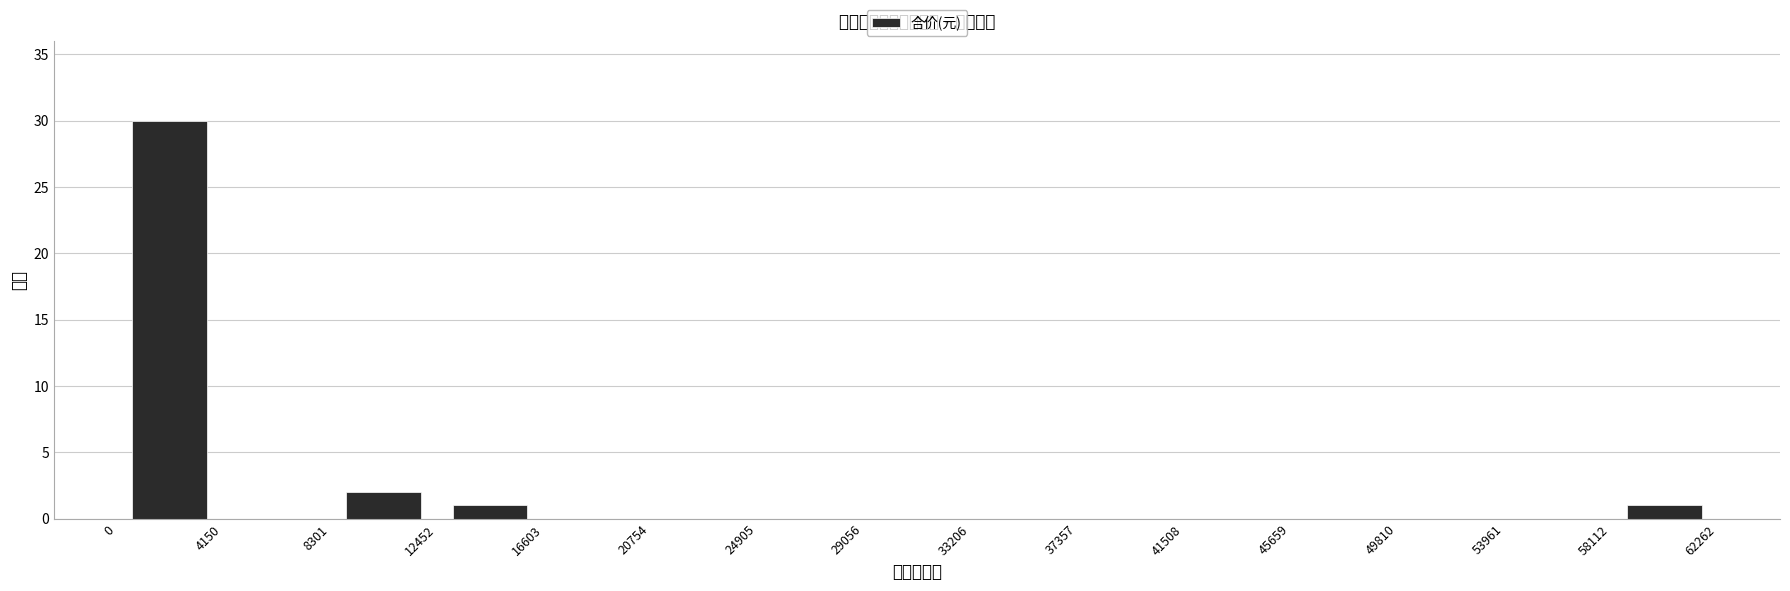

Over which range of the x-axis is the bar tallest?

0 to 4150